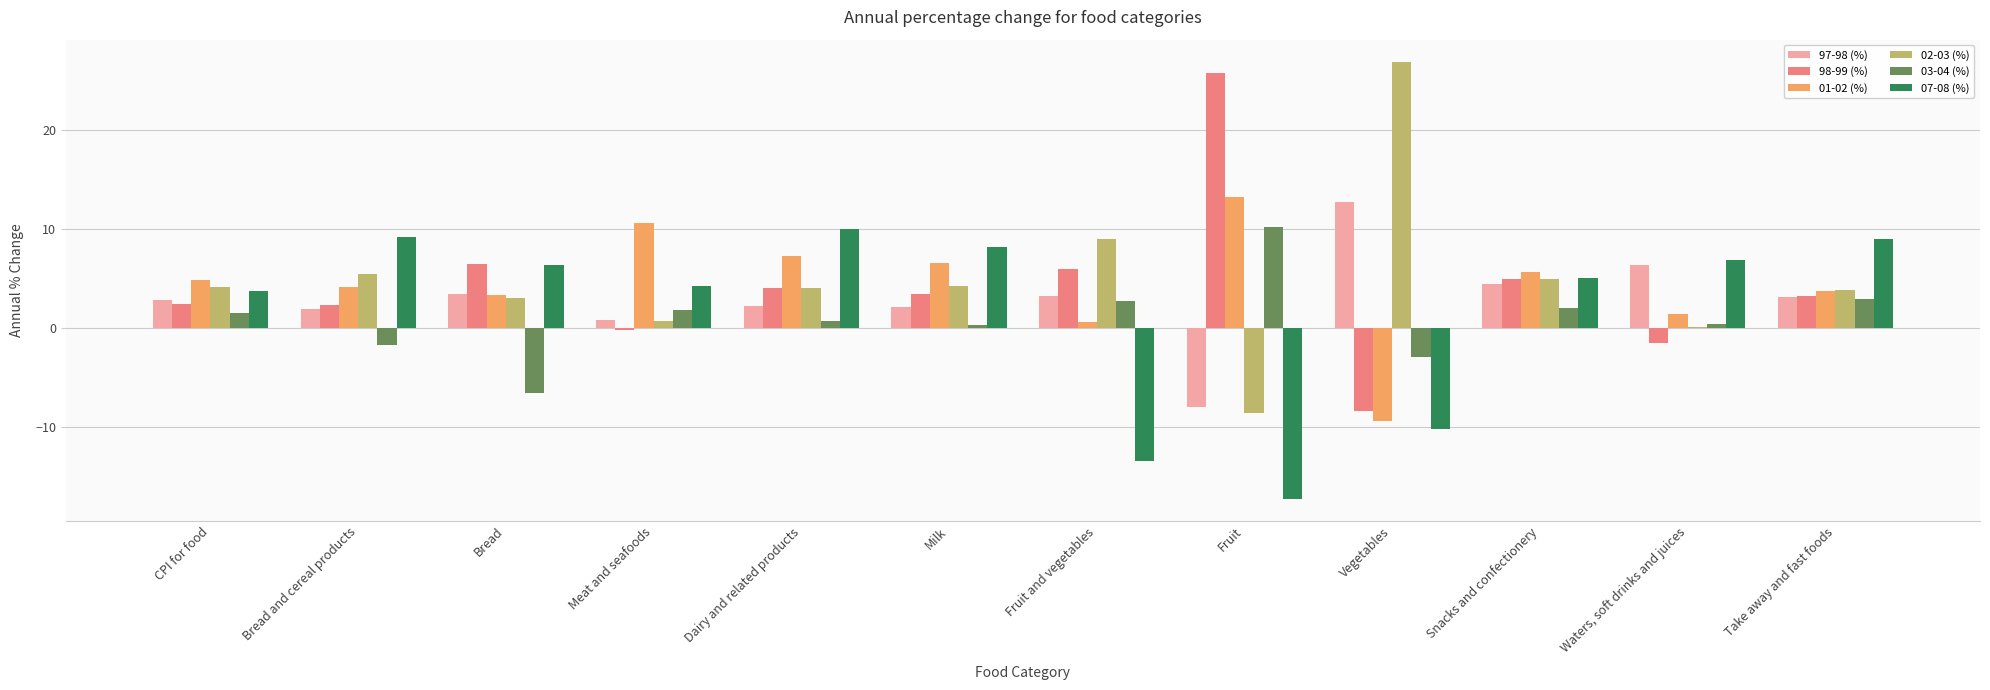

Which series has the widest spread of values?

02-03 (%)